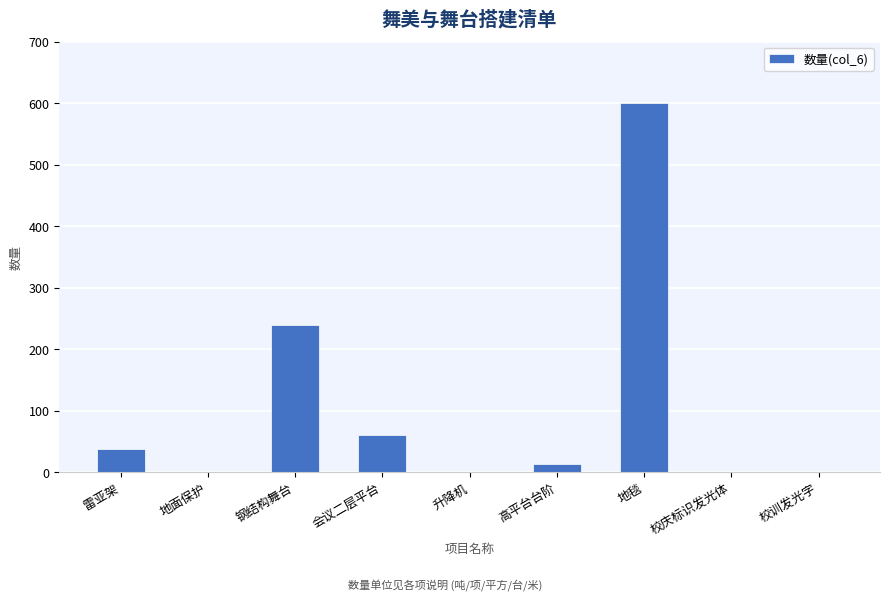

Reading left to right, transcribe all the data shown in this chart.

38	1	240	60	1	14	600	1	1